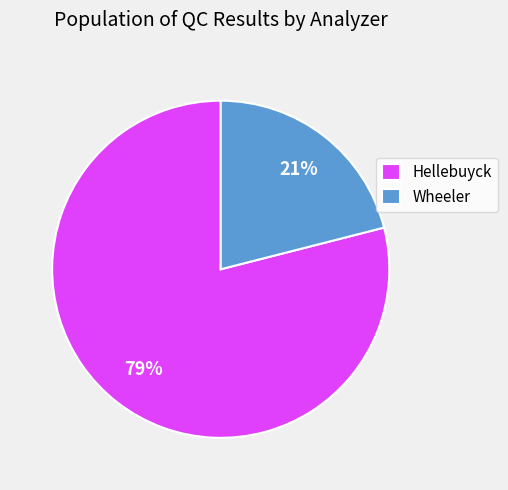

Does any single category account for the majority?

Yes